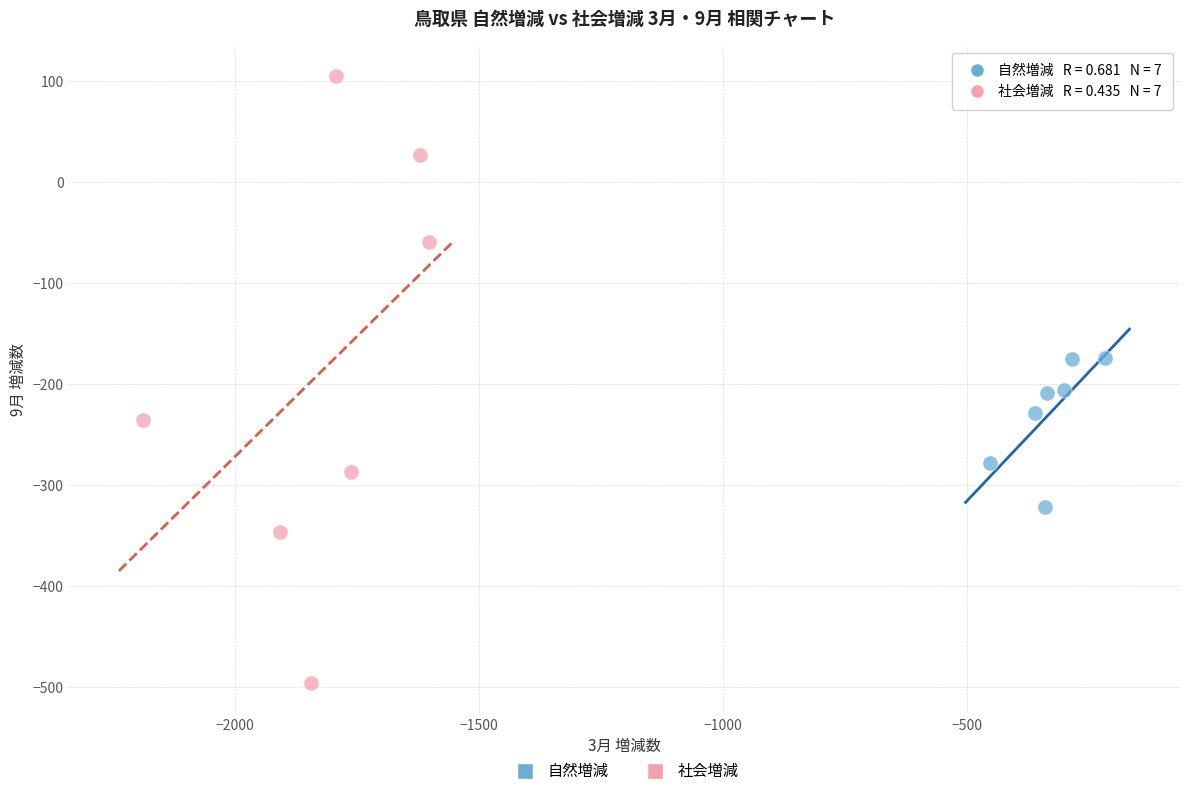

Which series contains the highest Y value?

社会増減